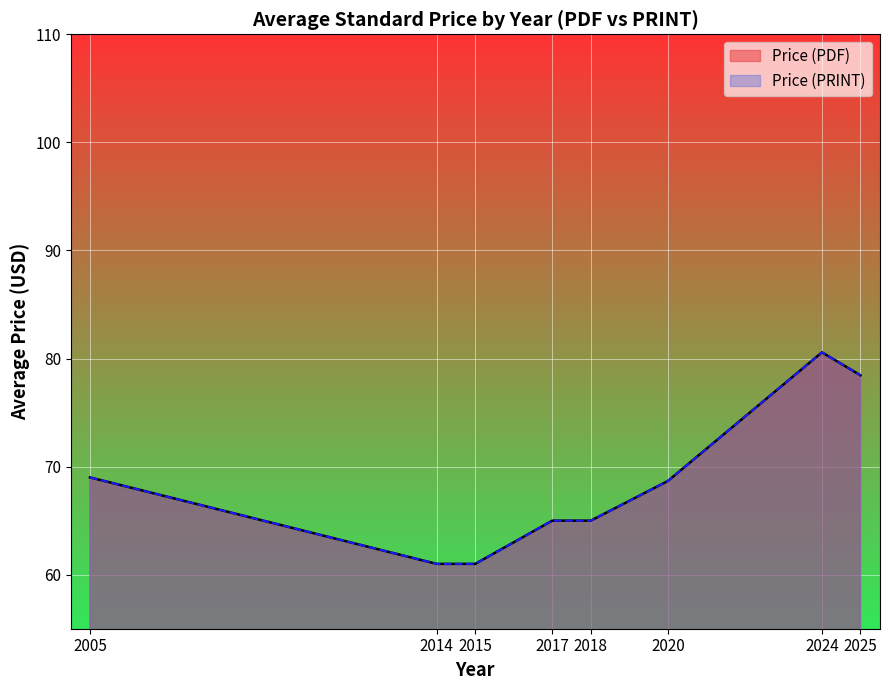

Count the number of data series in this chart.

2